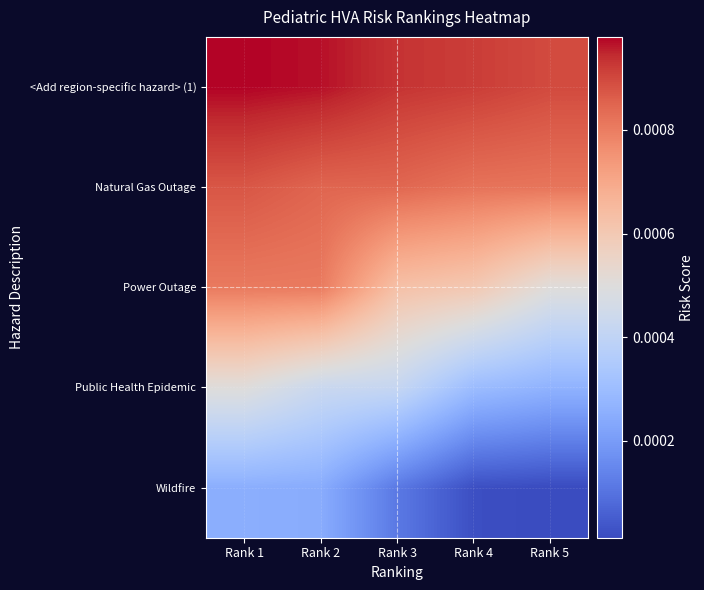

At which category does the chart reach its minimum across all series?

Rank 5